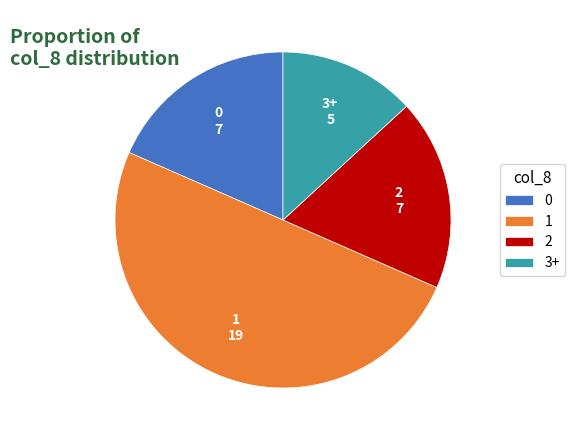

Which category accounts for the majority?

1